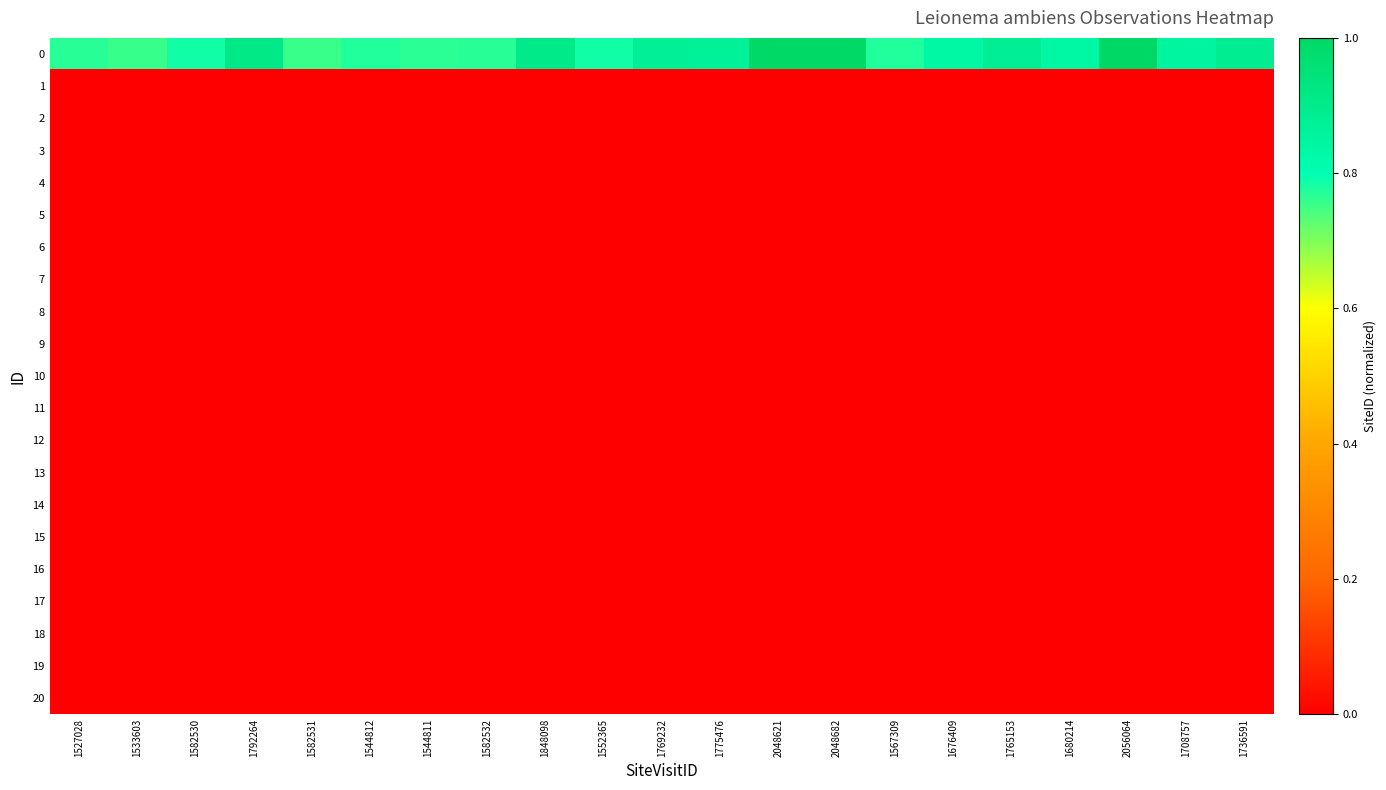

Rank the series by their maximum value, from highest to lowest.

0, 1, 2, 3, 4, 5, 6, 7, 8, 9, 10, 11, 12, 13, 14, 15, 16, 17, 18, 19, 20